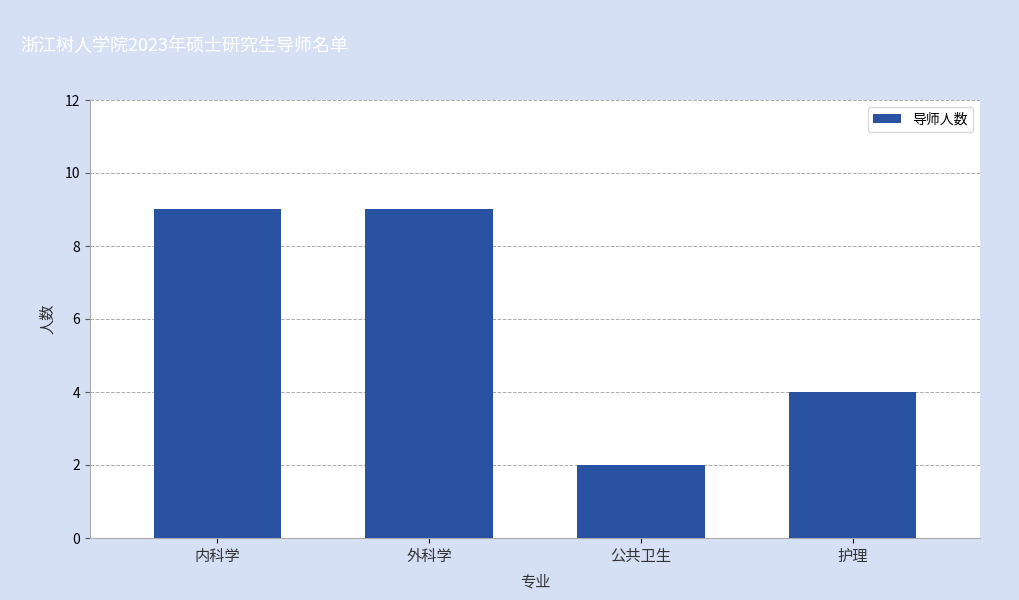

What is the ratio of the value at 公共卫生 to the value at 护理?

0.5